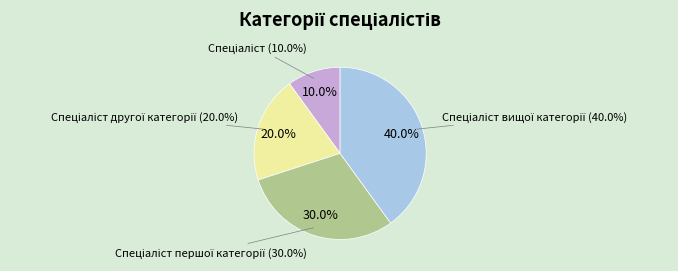

What is the total percentage of Спеціаліст другої категорії and Спеціаліст?

30.0%